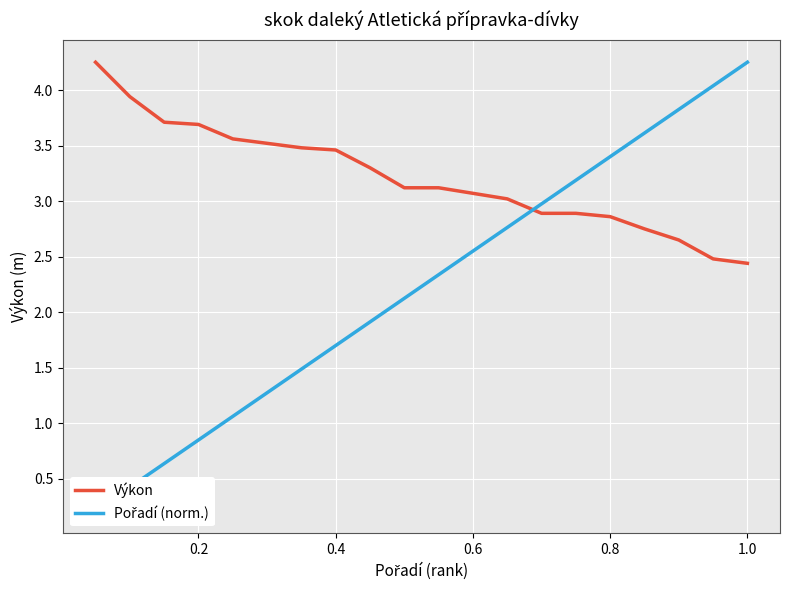

Which series ends up on top after the final intersection of Pořadí (norm.) and Výkon?

Pořadí (norm.)